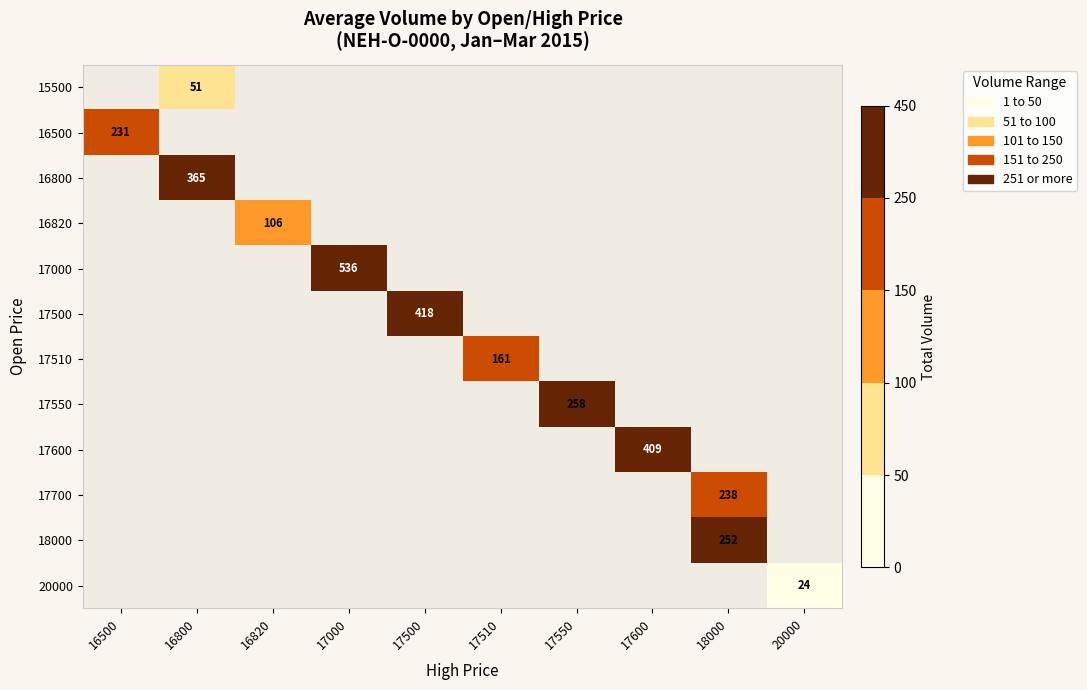

At which category does the chart reach its peak across all series?

17000